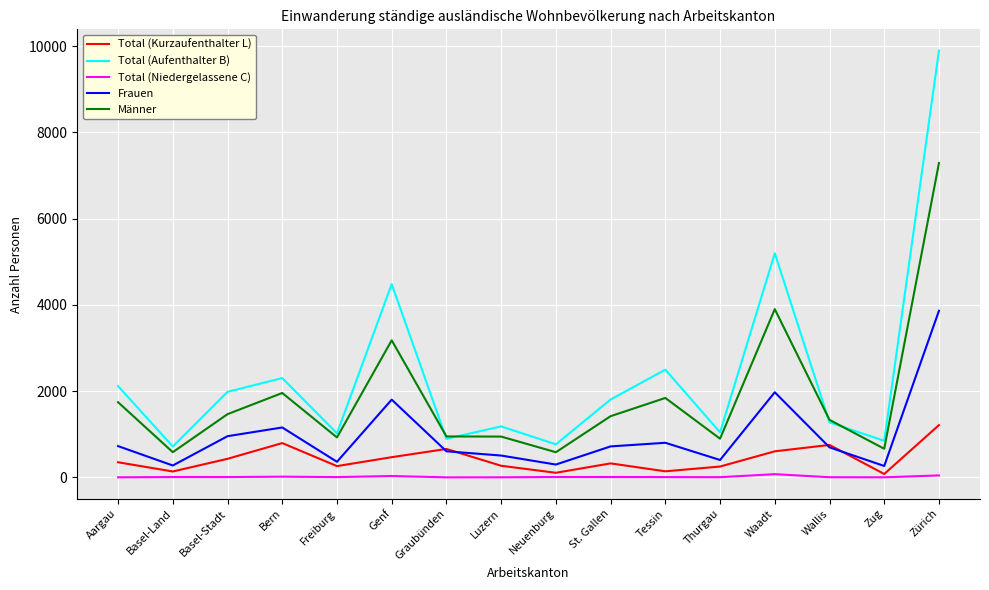

What is the difference between the Total (Niedergelassene C) values at Luzern and St. Gallen?

6